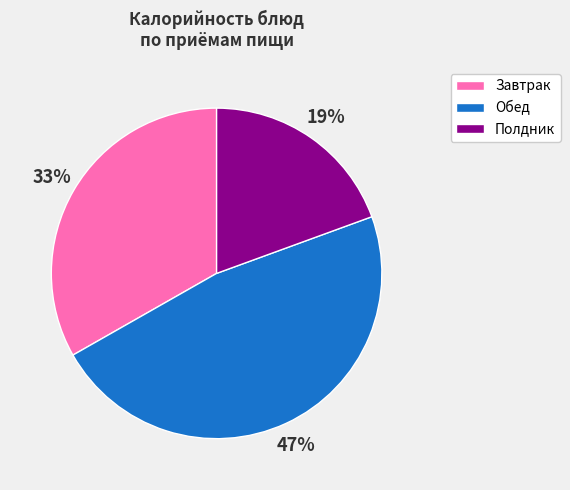

How many slices are in this pie chart?

3